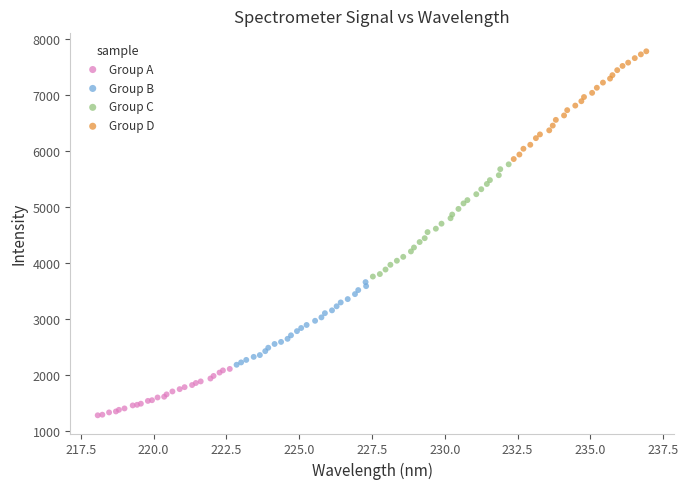

Which series reaches the maximum Y coordinate?

Group D